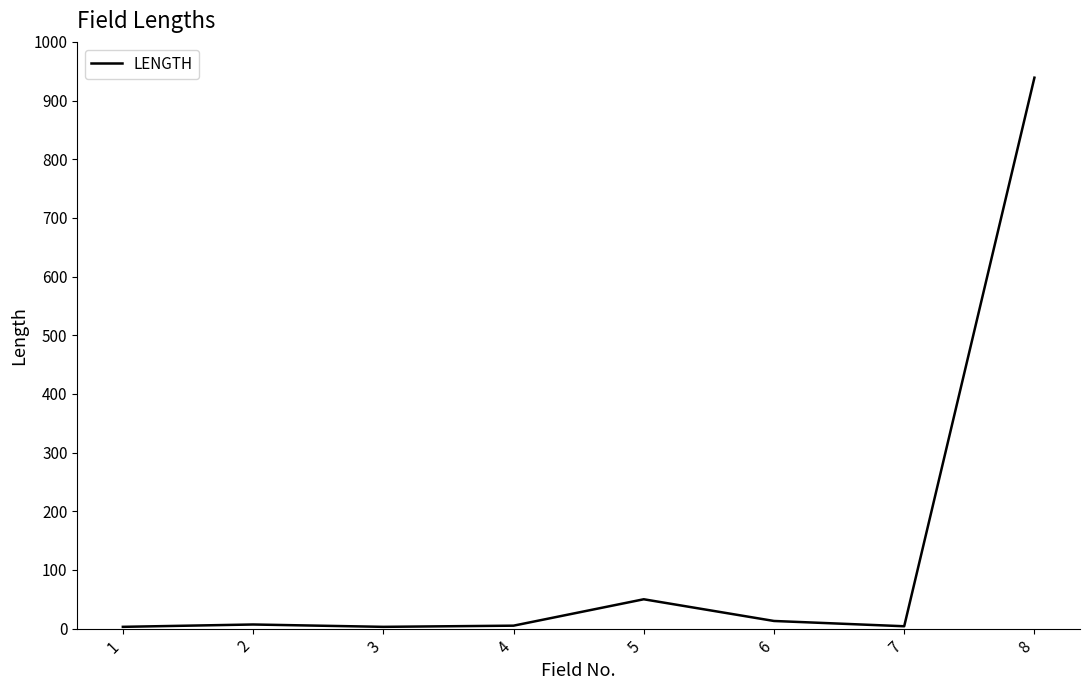

Approximately how many times larger is the value at 7 compared to 1?

1.3